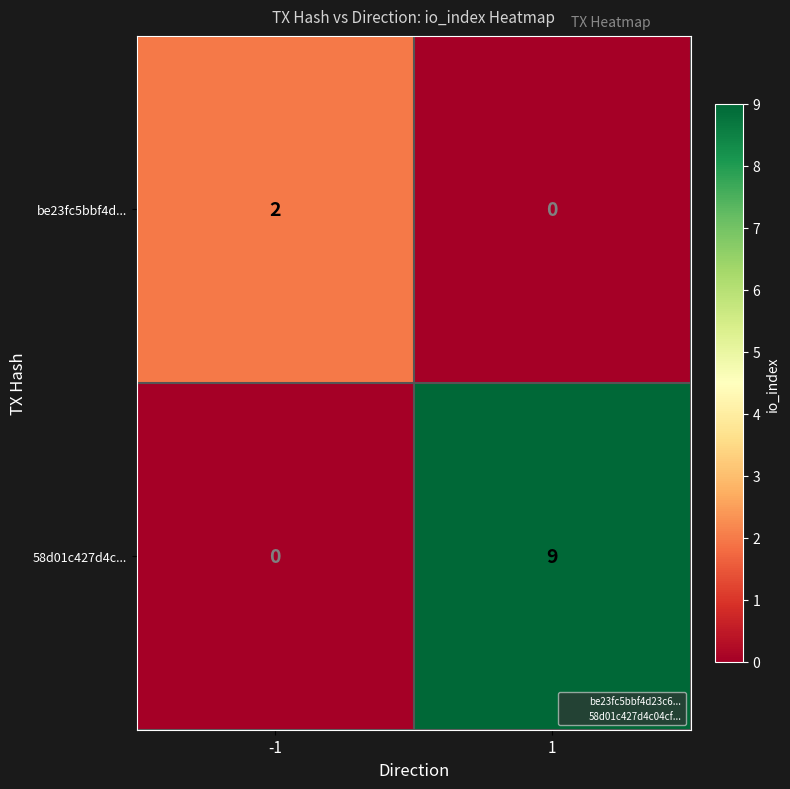

Rank the series by their maximum value, from lowest to highest.

be23fc5bbf4d..., 58d01c427d4c...